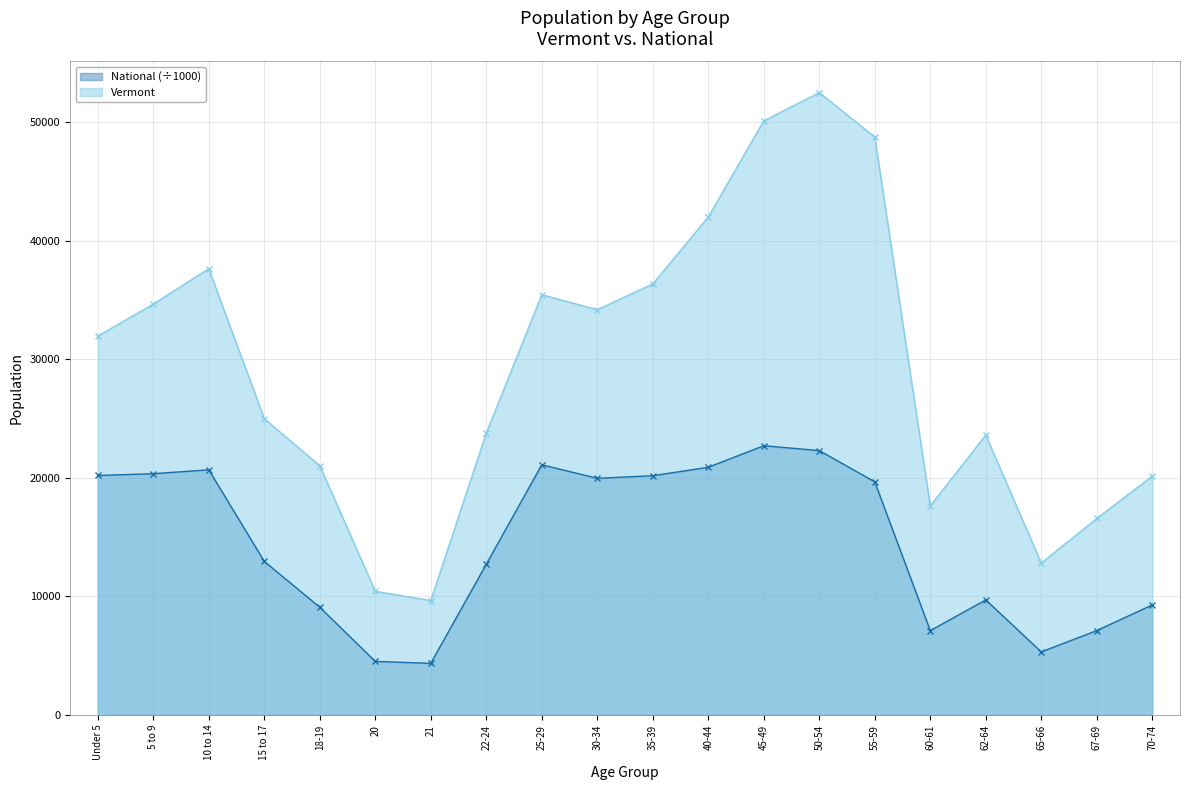

Rank the series by their maximum value, from highest to lowest.

Vermont, National (÷1000)